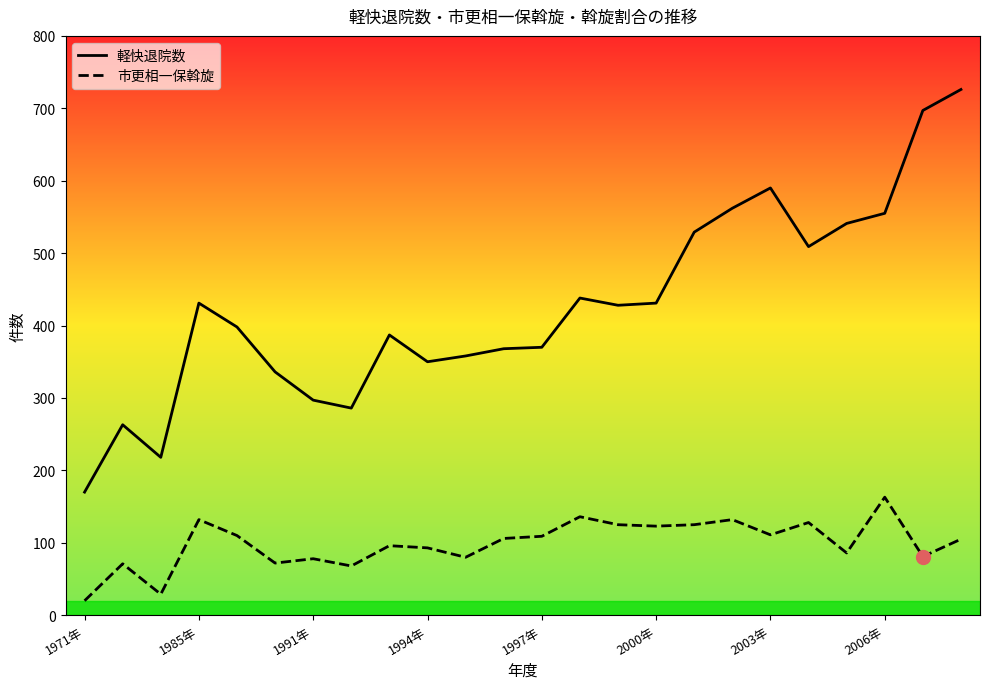

Which category has the highest value in the 市更相一保斡旋 series?

2006年